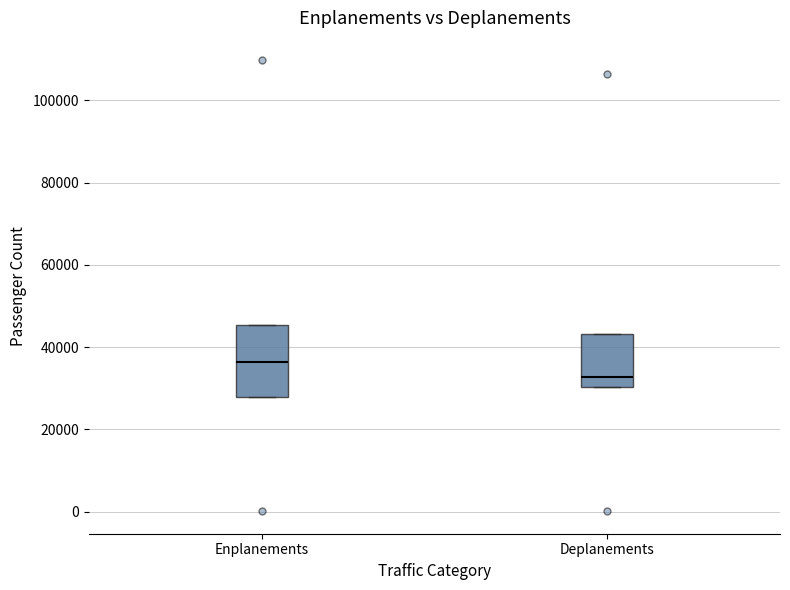

Where is the lower edge of the box for Deplanements on the y-axis? The values are not printed on the chart, so give them approximately, as read against the axis.

30000